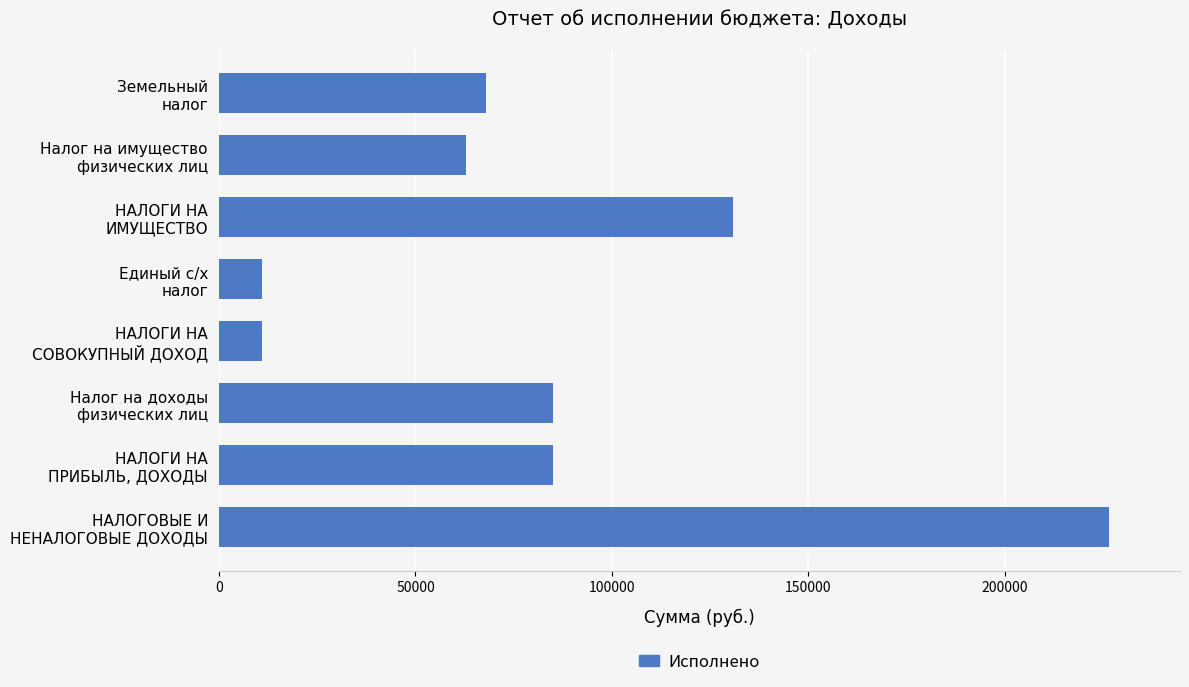

What is the average value?

84946.9